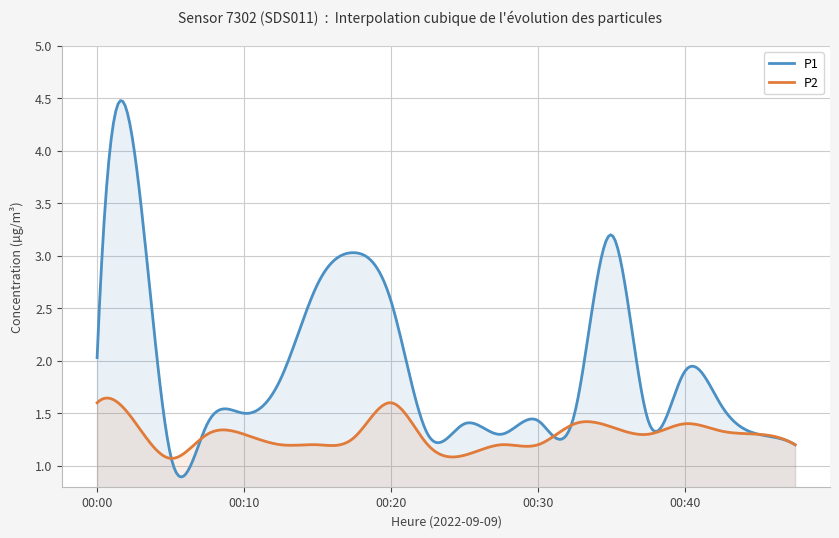

True or false: P2 has more than 0 points higher than both neighbors.

True